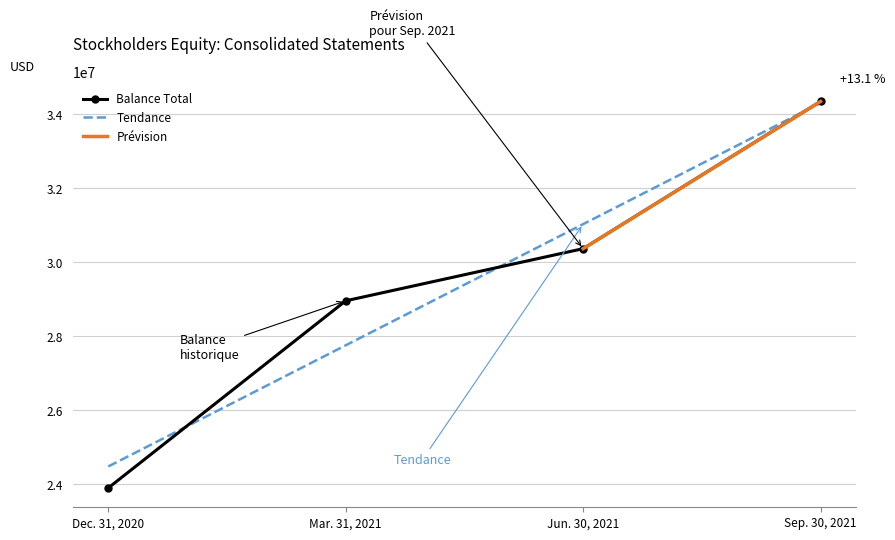

List the labels in order of value, largest first.

Sep. 30, 2021, Jun. 30, 2021, Mar. 31, 2021, Dec. 31, 2020